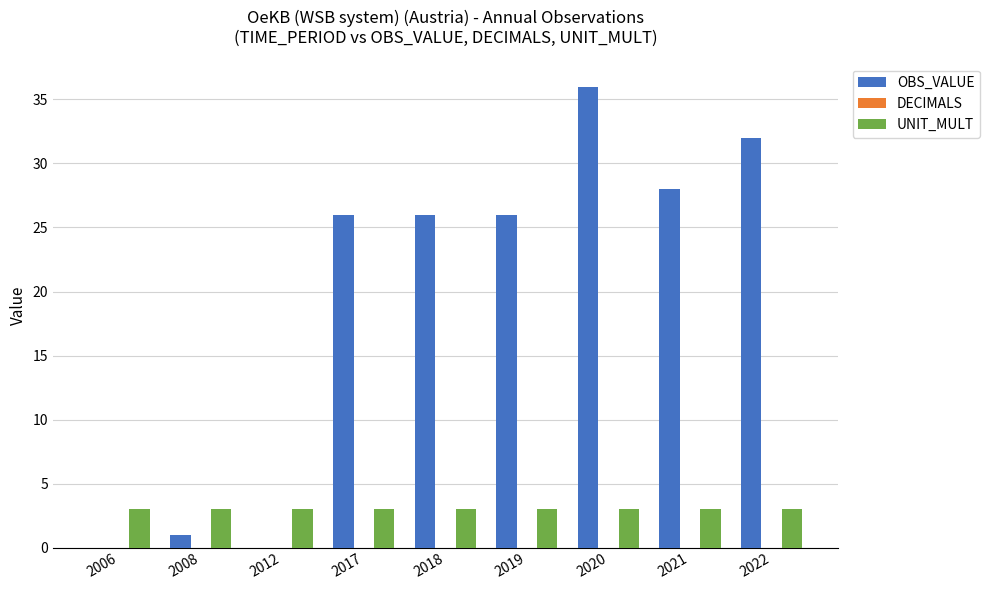

Which series has the largest range (max minus min)?

OBS_VALUE